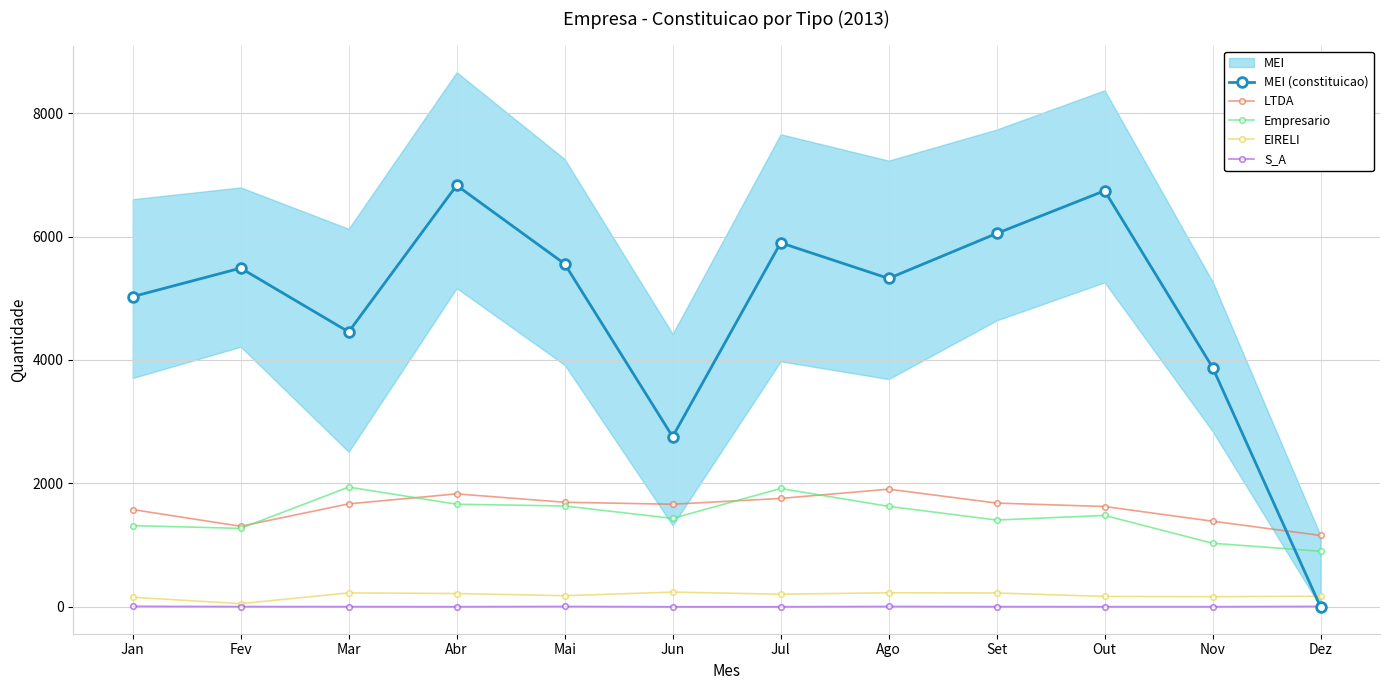

How many interior local valleys does the MEI (constituicao) series have?

3